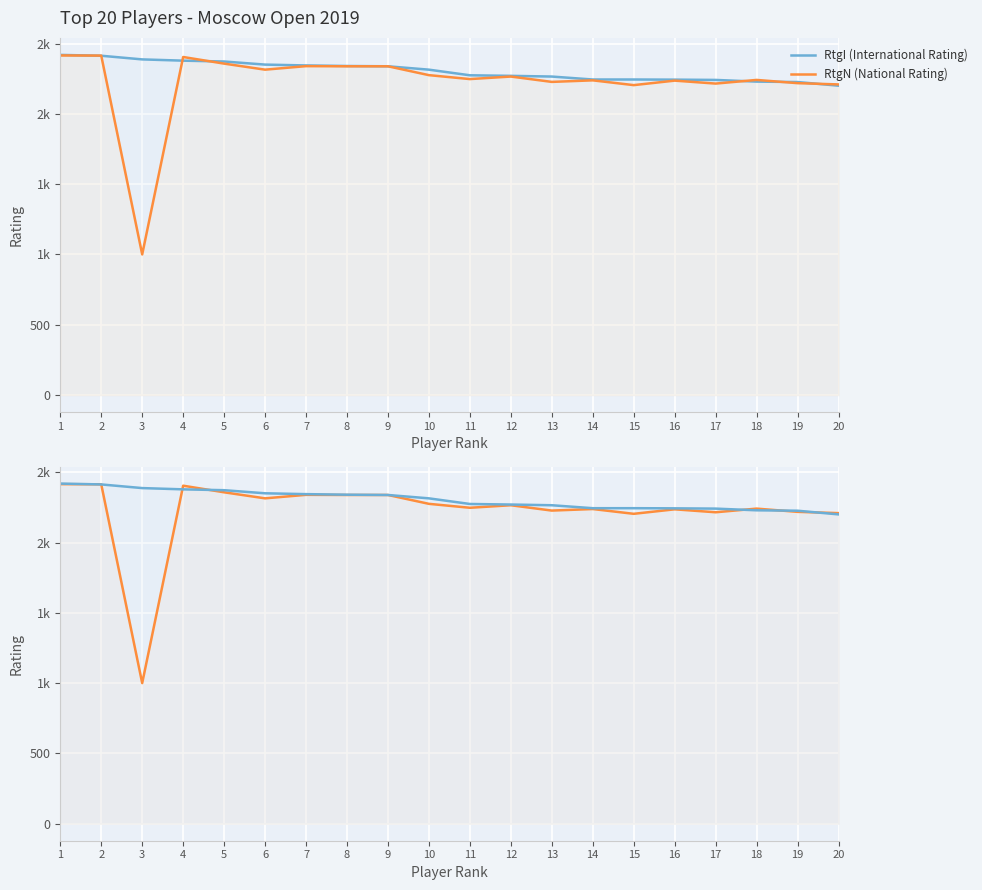

What is the value of the RtgN (National Rating) point at the 7th from the left?

2339